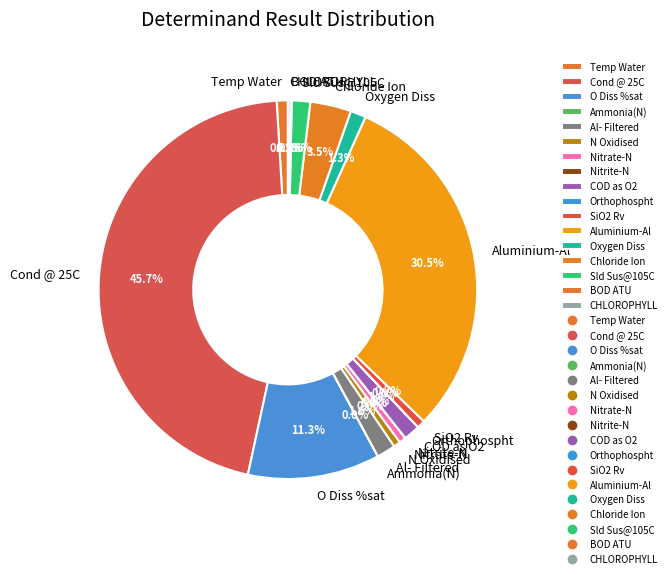

The Cond @ 25C slice represents 46% of the pie. True or false?

True